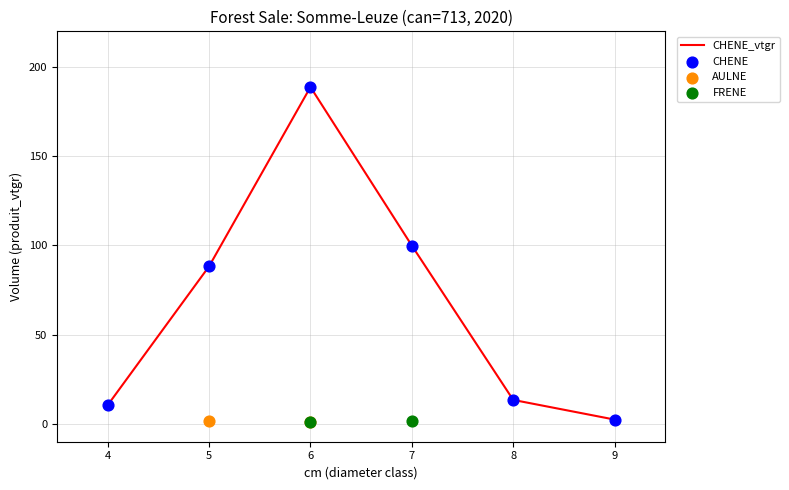

Is it true that CHENE_vtgr equals 188.8 at 6?

True